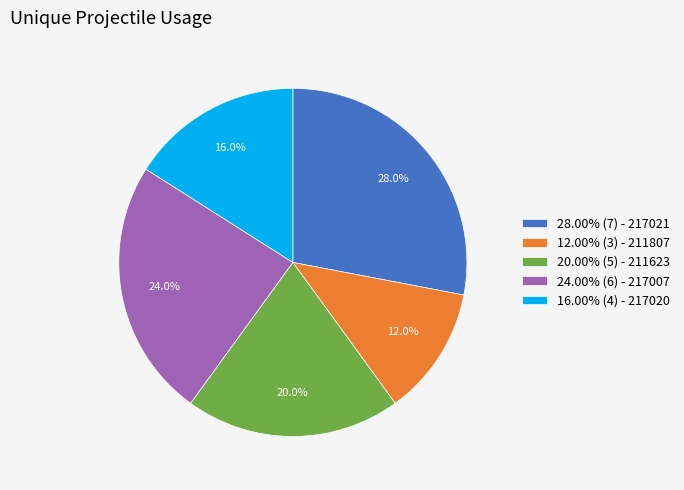

Do 16.00% (4) - 217020 and 28.00% (7) - 217021 together represent more than half of the pie?

No